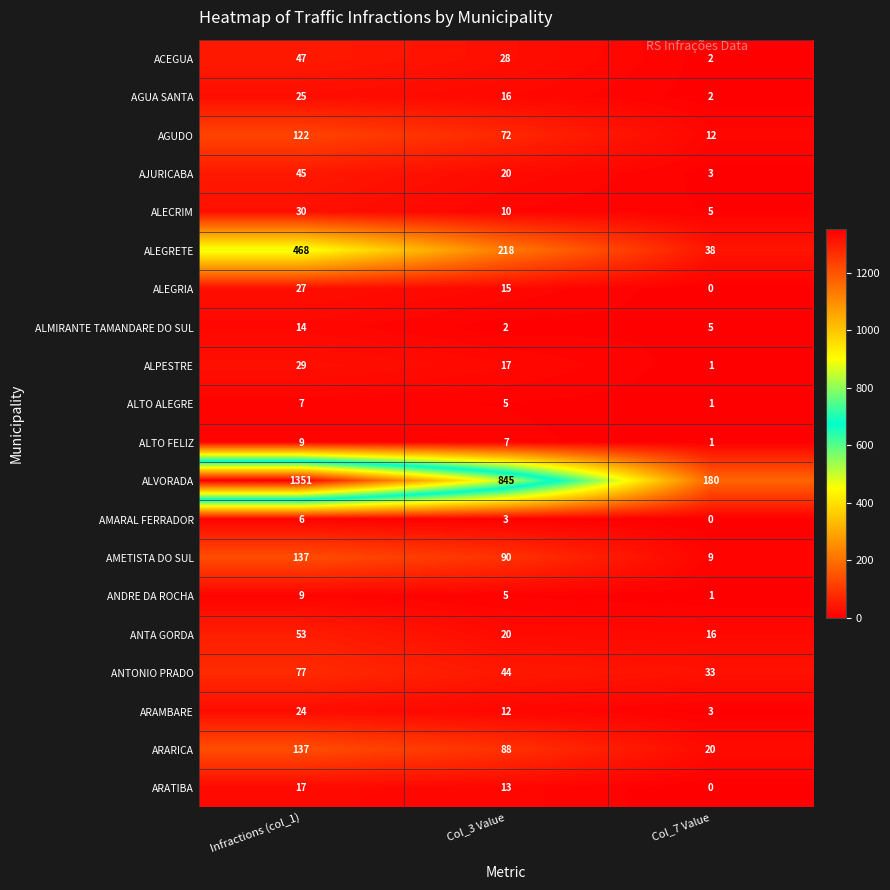

At which label does ALMIRANTE TAMANDARE DO SUL first exceed 5?

Infractions (col_1)